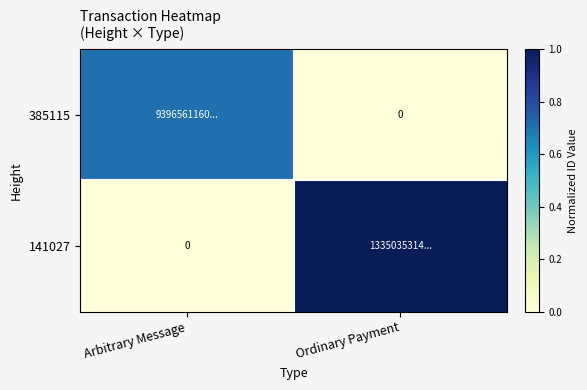

What is the sum of all 385115 values?

0.7